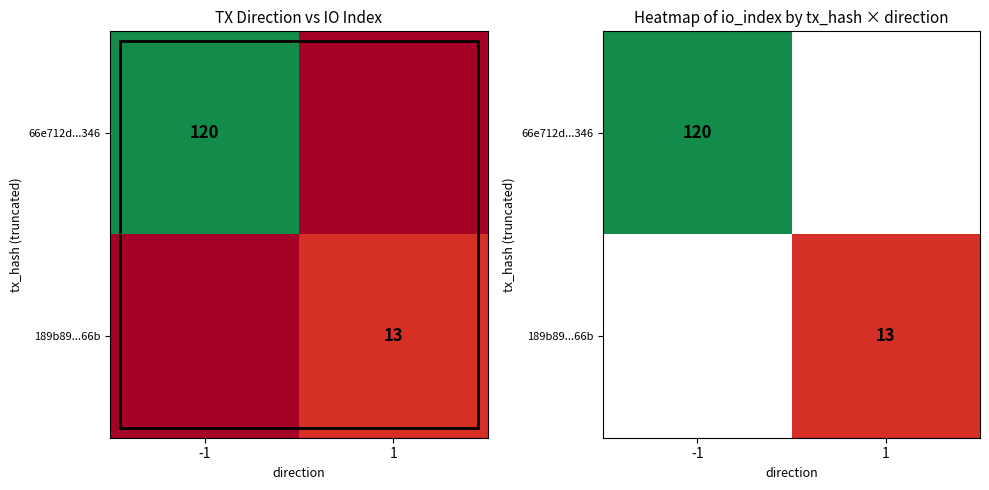

What is the maximum value shown in the chart?

120.0